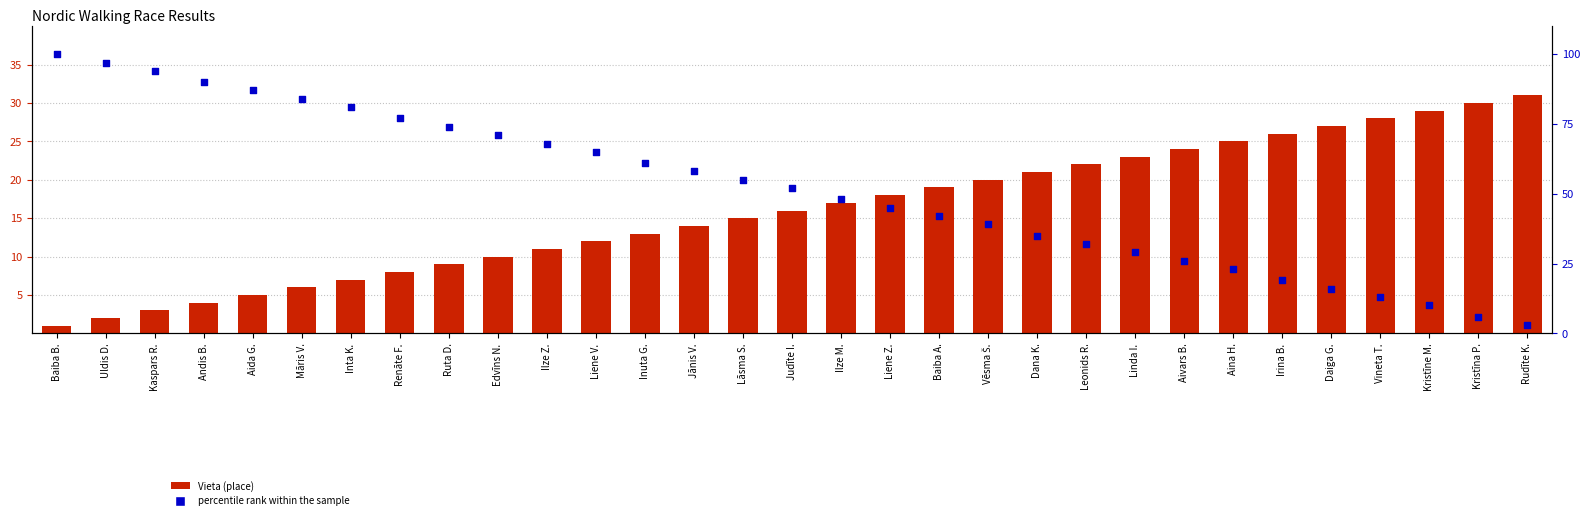

Which series has the largest total across all categories?

percentile rank